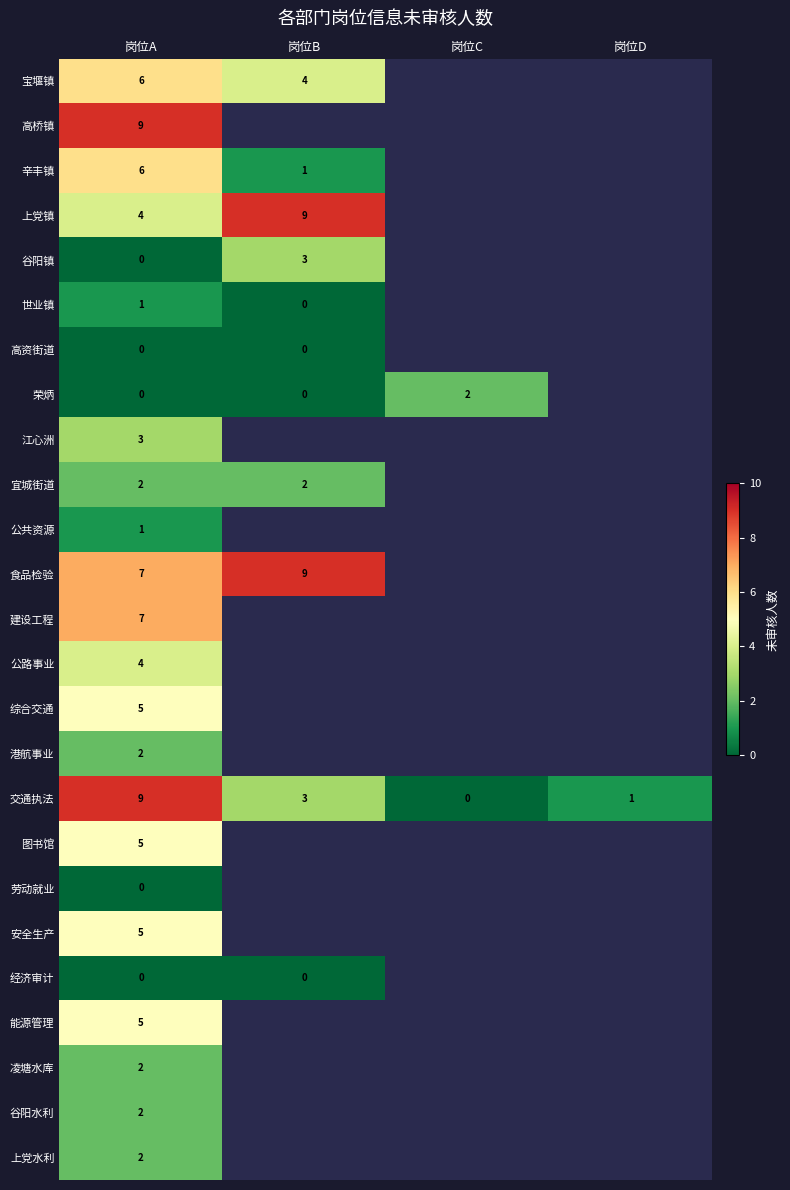

At how many categories does at least one series exceed 3?

2